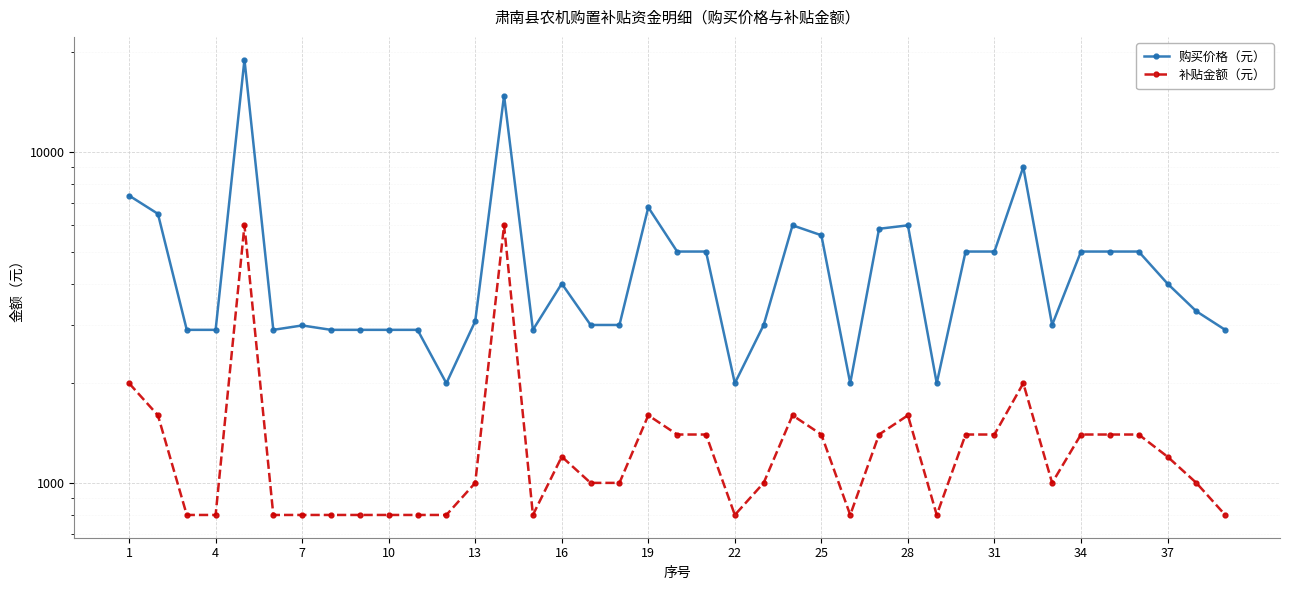

What is the average value of the 补贴金额（元） series?

1400